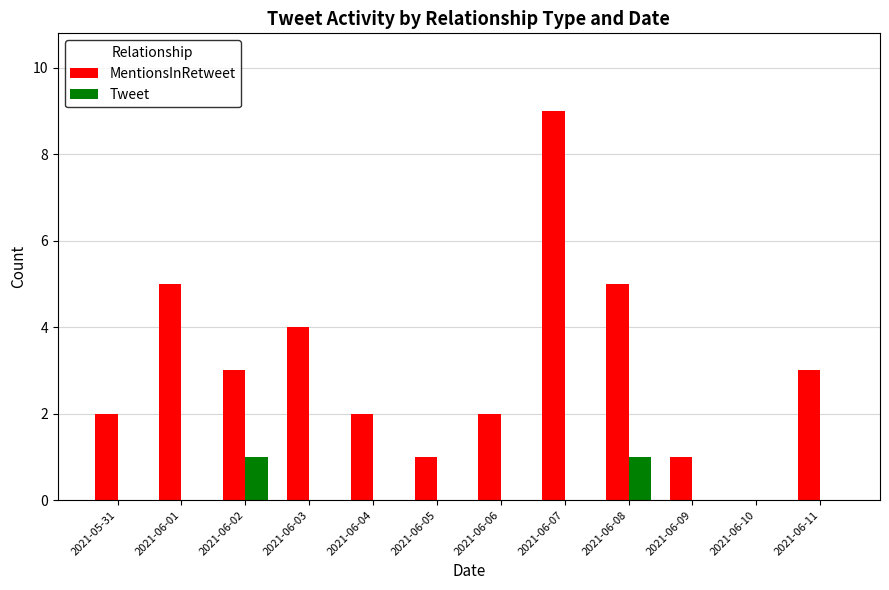

The Tweet series shows -1 at 2021-06-03. True or false?

False